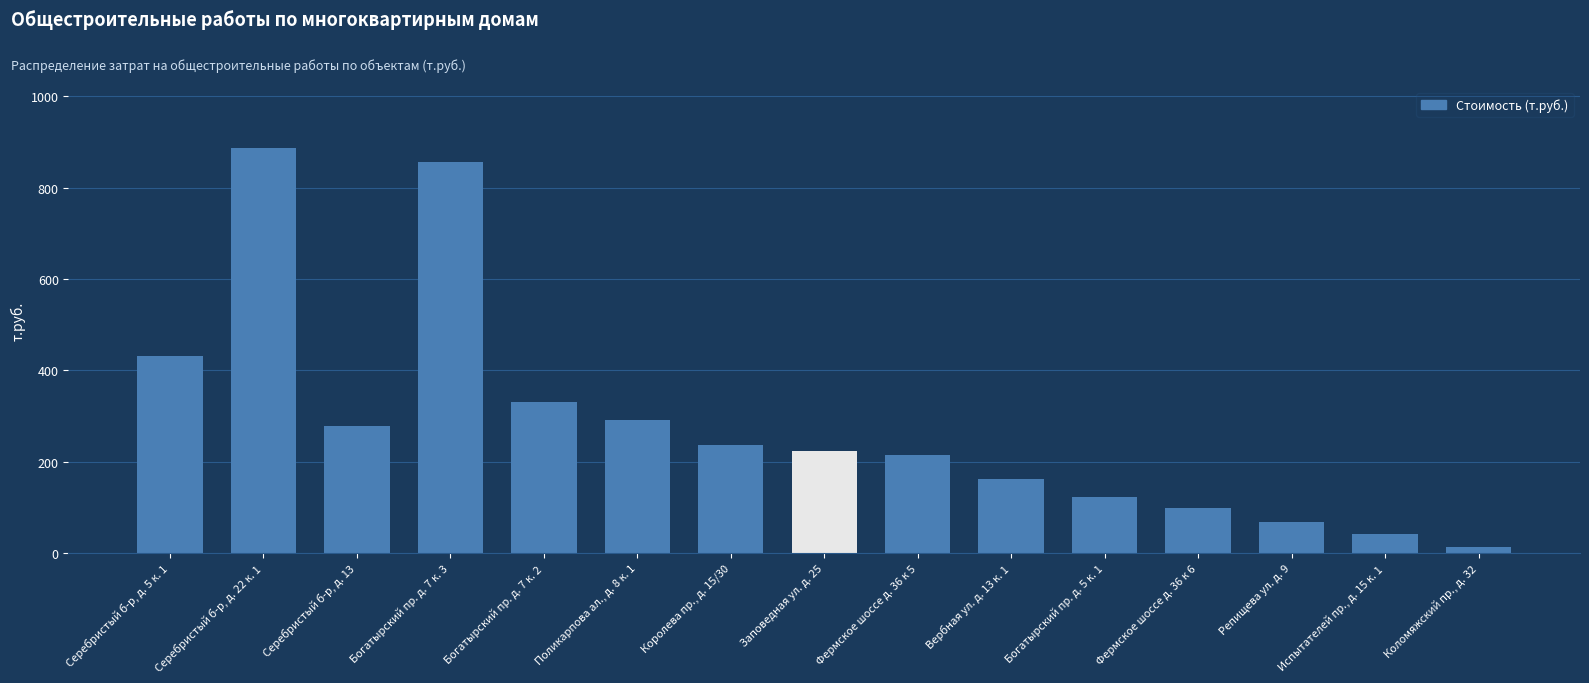

Reading right to left, what are all the values shown in this chart?

12.7	41.7	67.1	98.6	122.2	161.1	214.7	223.3	237.3	291.2	331.3	855.2	277.6	887.0	430.6